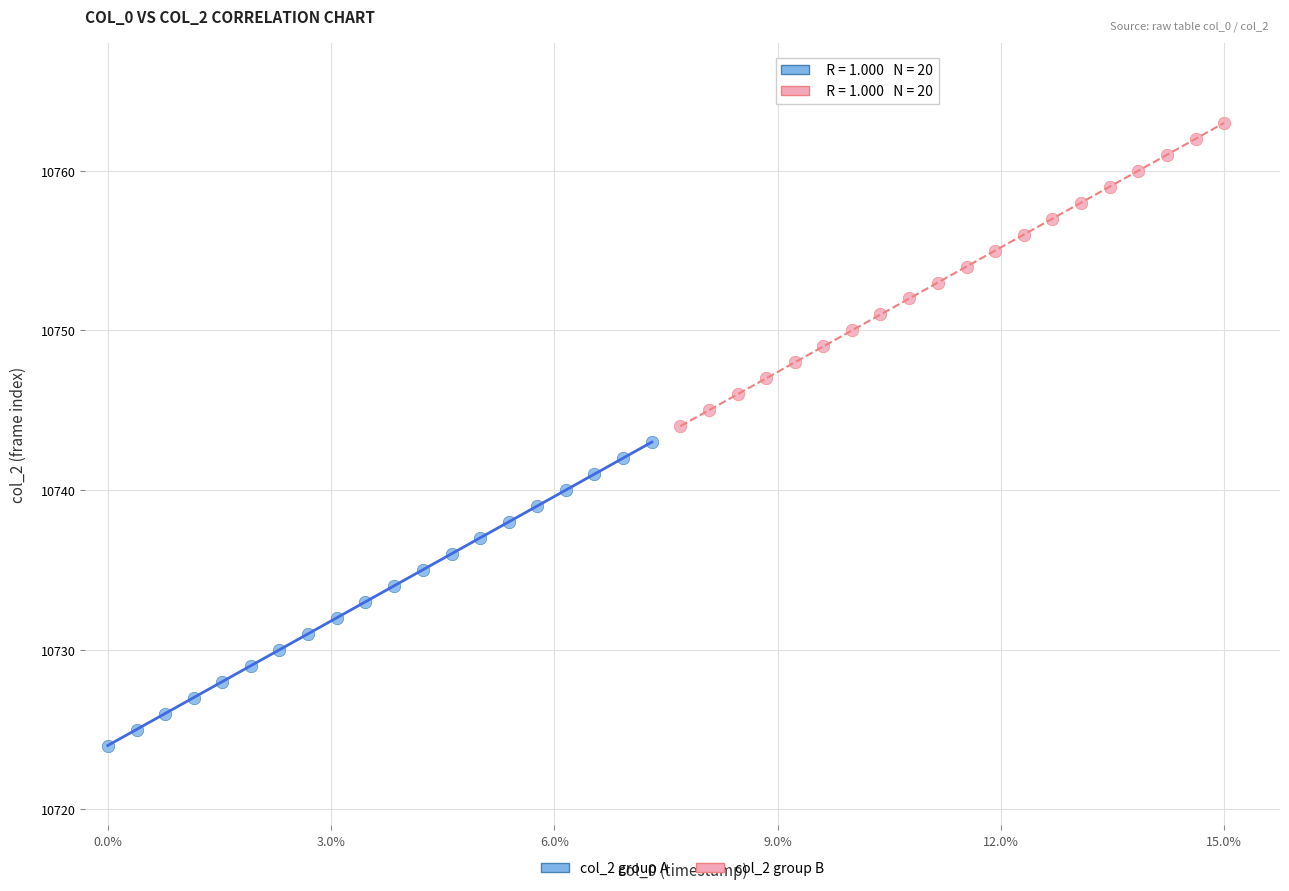

Which series reaches the maximum Y coordinate?

col_2 group B